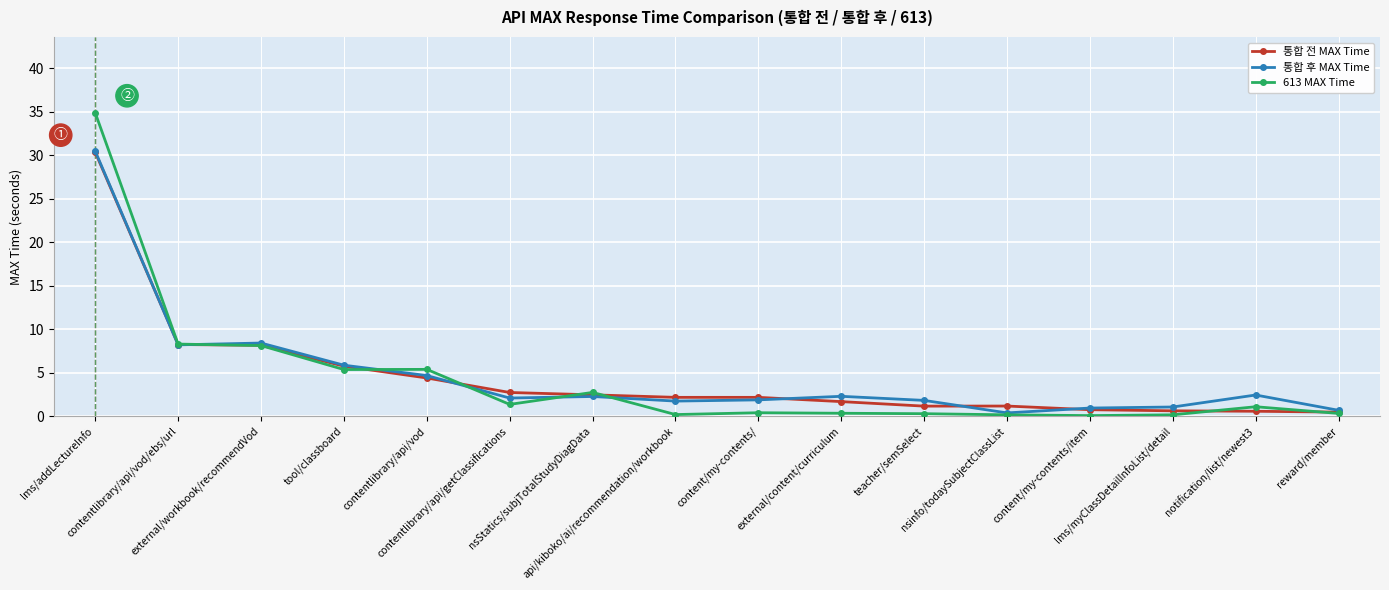

How many series are shown in this chart?

3